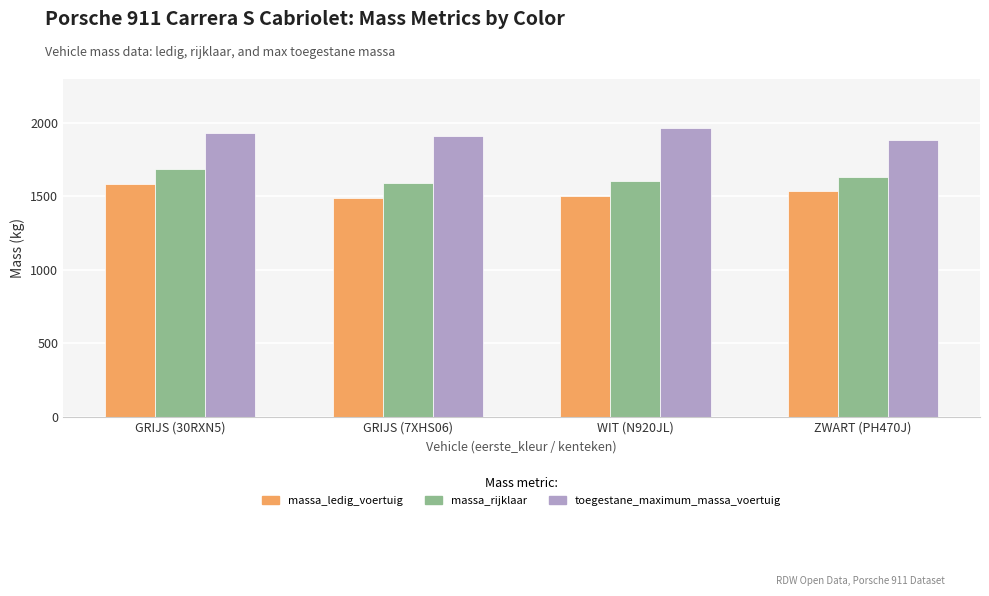

How many massa_ledig_voertuig values are between 1505 and 1586?

3